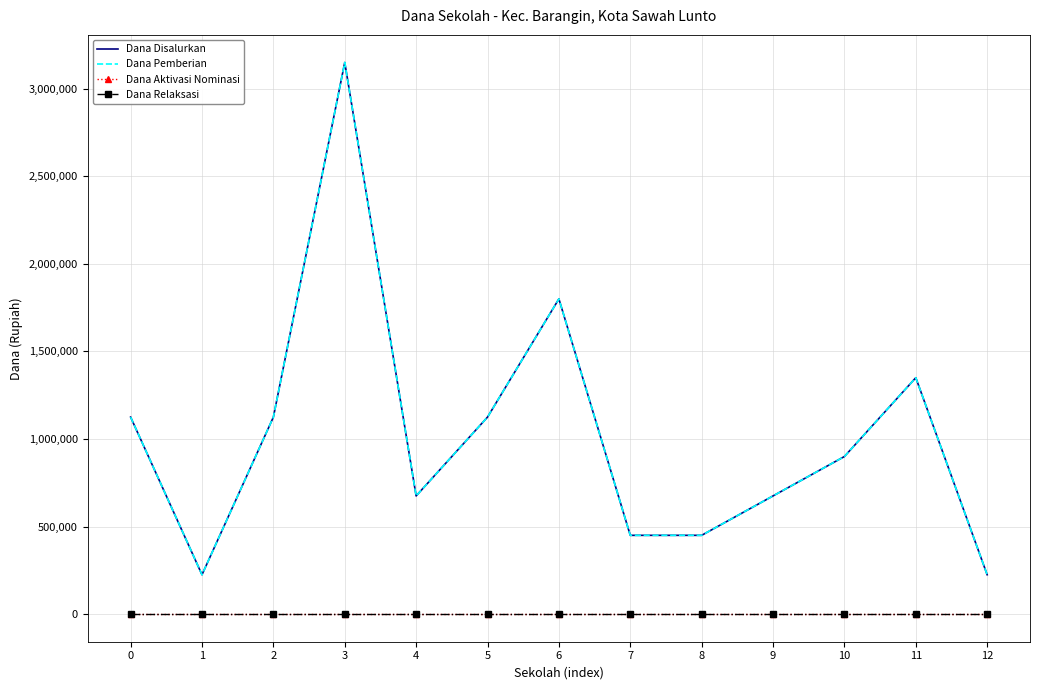

Is the value of Dana Pemberian at 9 greater than the value of Dana Disalurkan at 5?

No